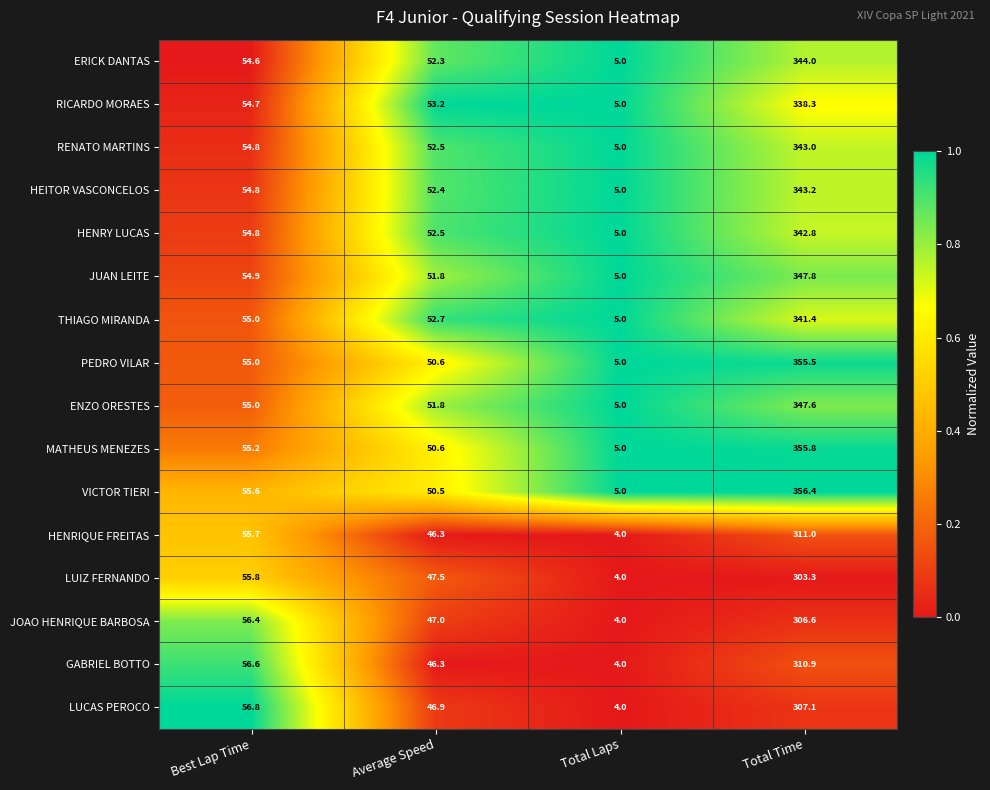

Is it true that JOAO HENRIQUE BARBOSA equals 306.6 at Total Time?

True